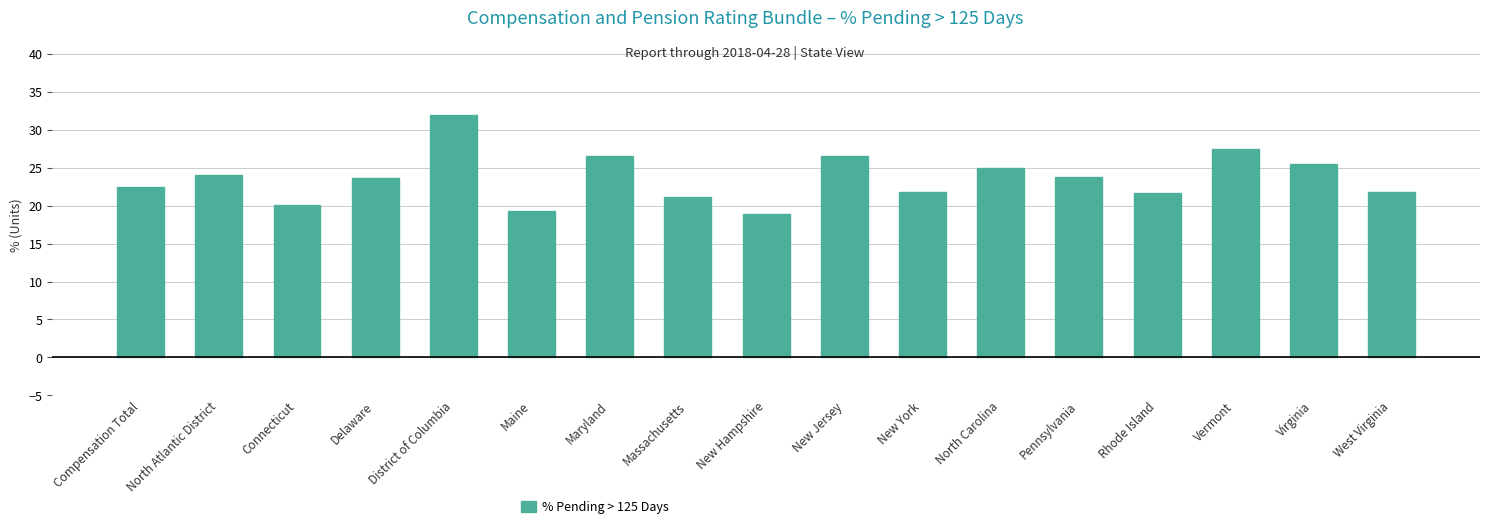

What is the sum of all values?

401.6